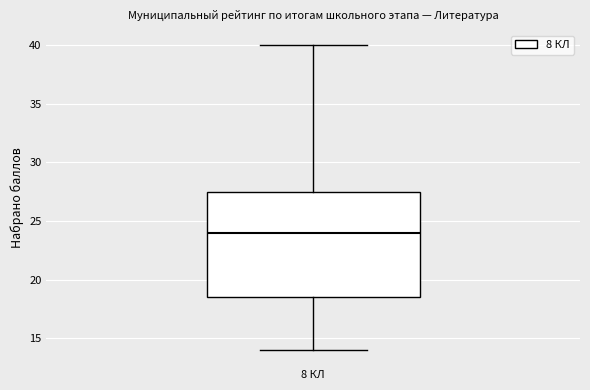

Transcribe this box plot: give where the median line is, the range the box spans, and where the two whiskers end, as read against the y-axis. The values are not printed on the chart, so give them approximately, as read against the axis.

median 24.0, box 18.5 to 27.5, whiskers 14.0 to 40.0